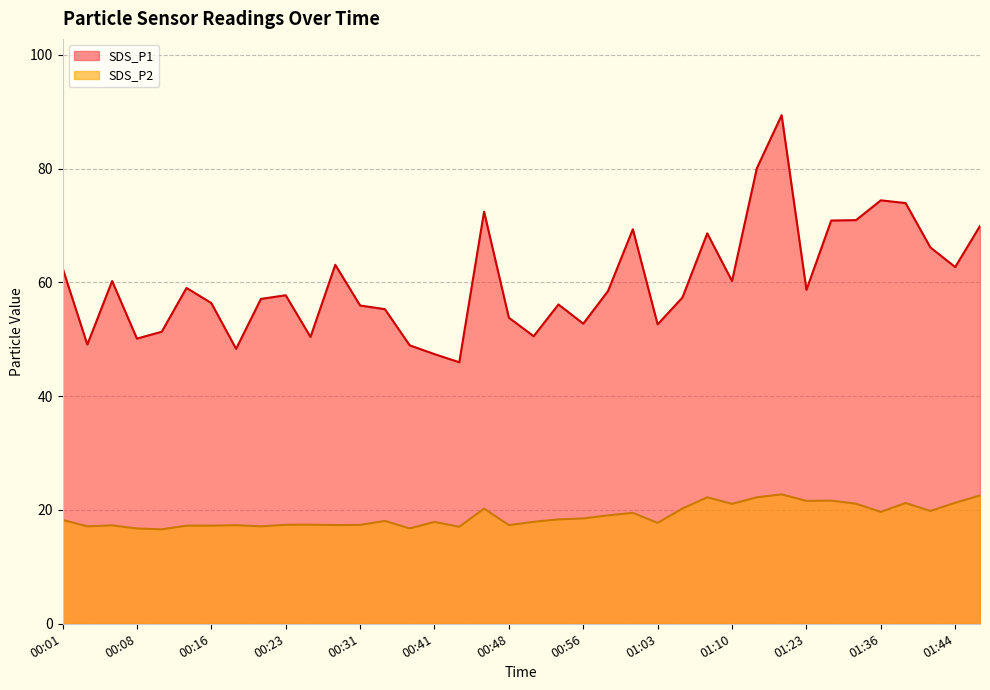

Between 01:41 and 01:44, which series saw the biggest shift?

SDS_P1